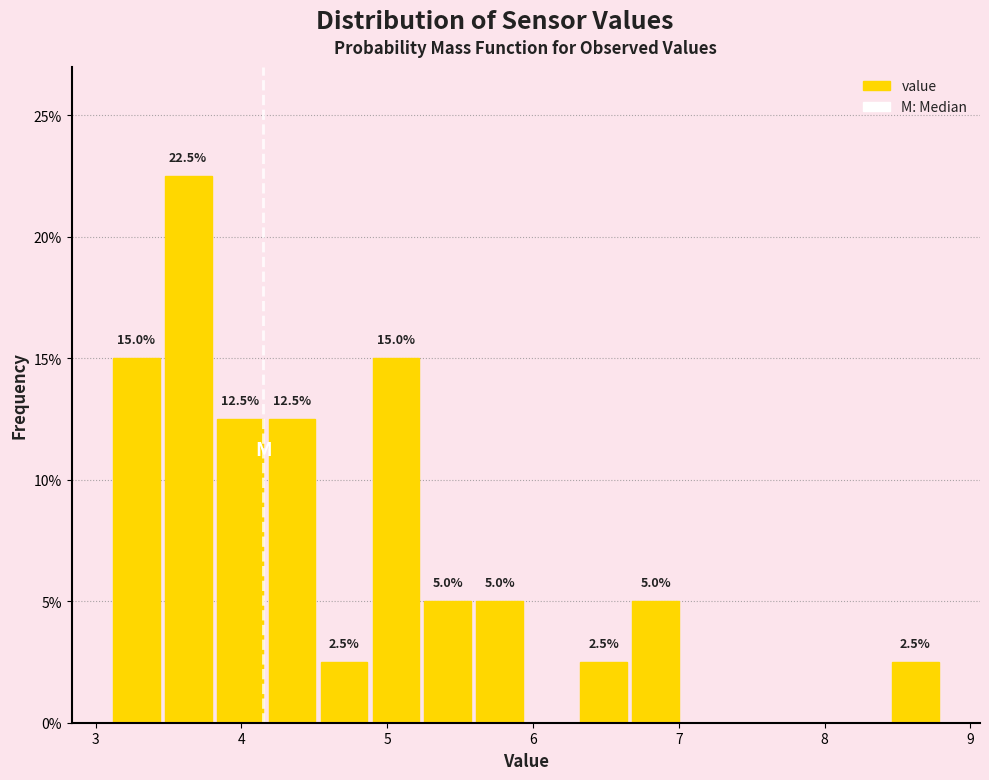

Around what value on the x-axis is the tallest bar? Give the approximate position of its centre, as read against the axis.

3.6